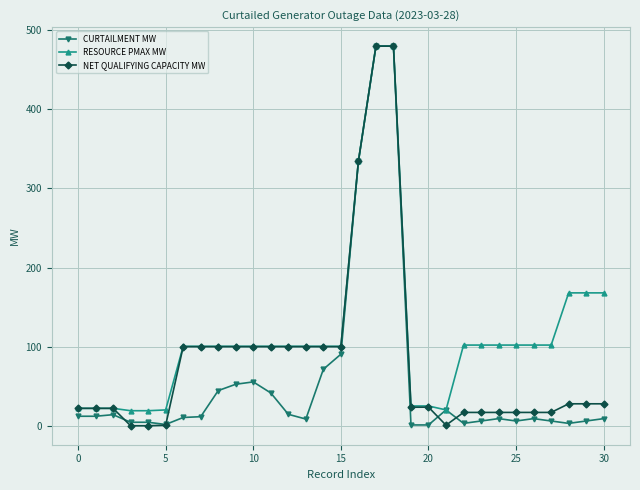

List the series in order of their overall mean, lowest first.

CURTAILMENT MW, NET QUALIFYING CAPACITY MW, RESOURCE PMAX MW